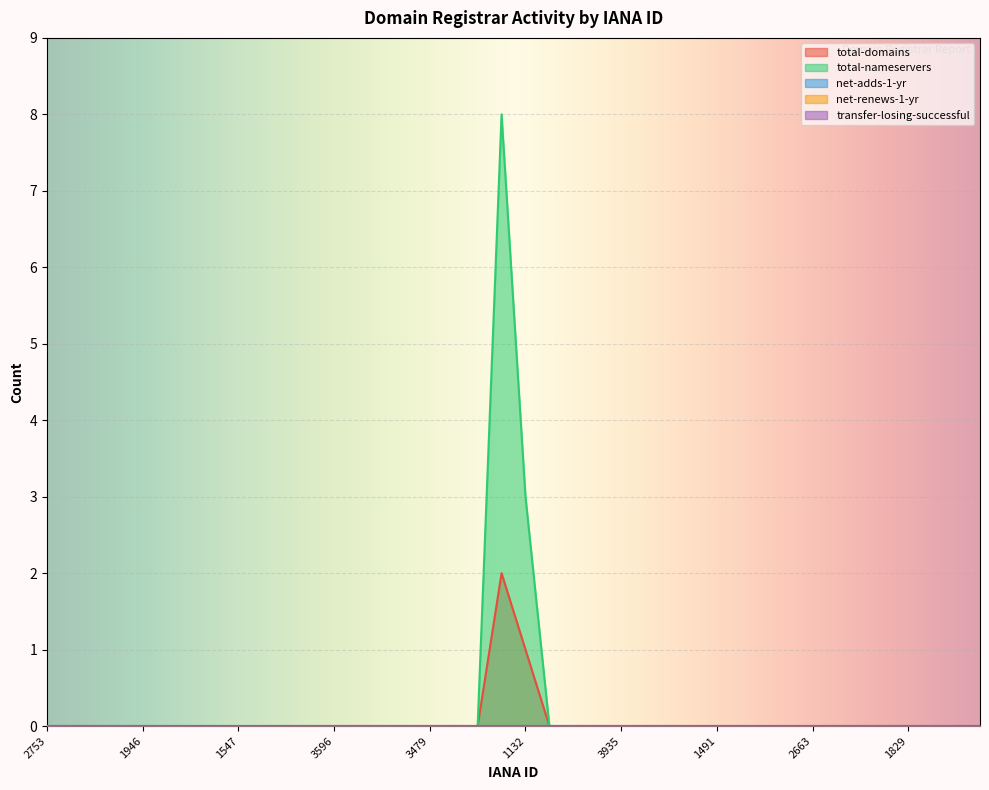

True or false: net-adds-1-yr and net-renews-1-yr cross at least once.

False